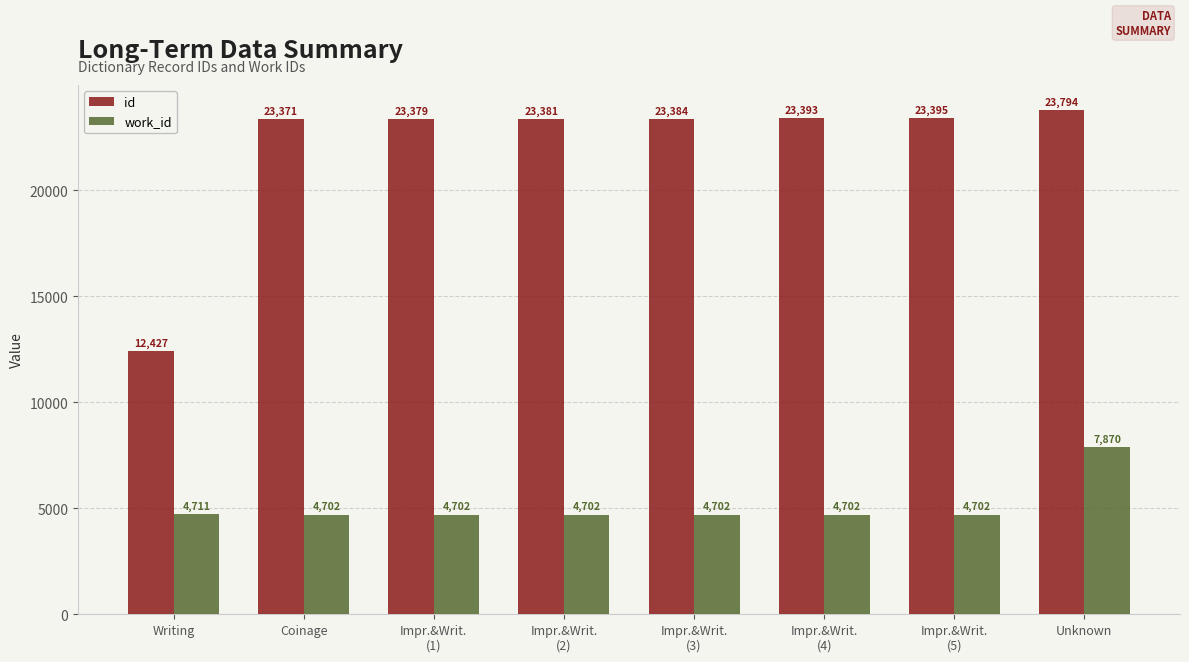

Rank the categories by id value from lowest to highest.

Writing, Coinage, Impr.&Writ.
(1), Impr.&Writ.
(2), Impr.&Writ.
(3), Impr.&Writ.
(4), Impr.&Writ.
(5), Unknown